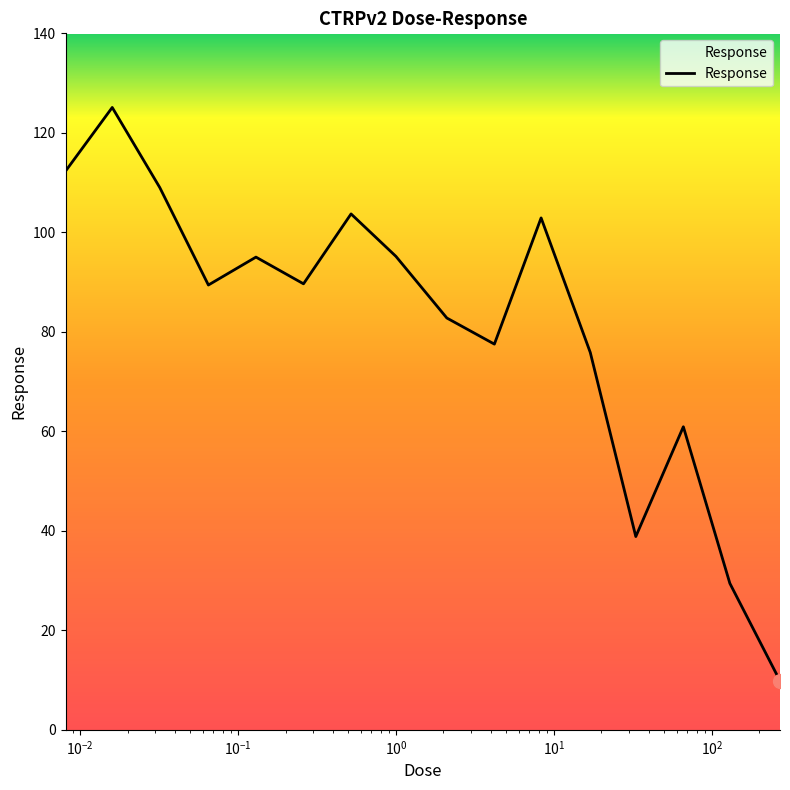

What is the greatest value displayed?

125.1